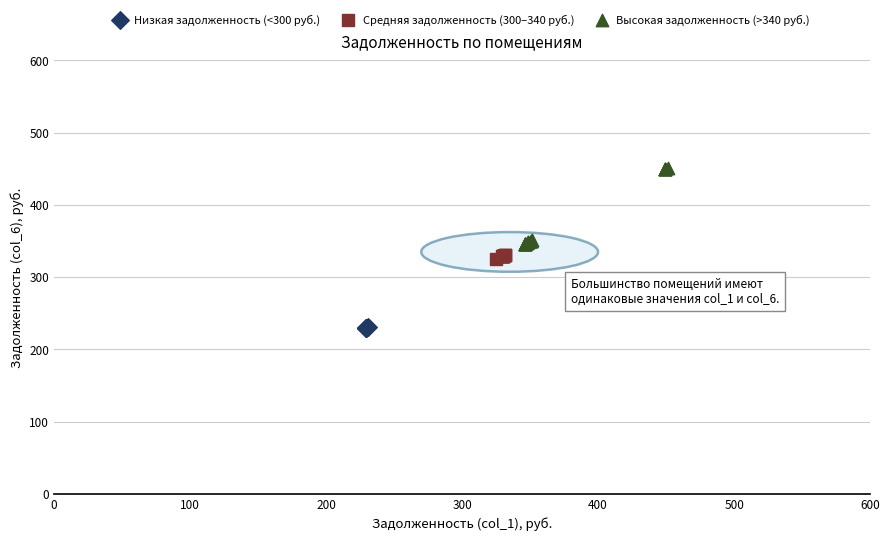

Which series contains the lowest Y value?

Низкая задолженность (<300 руб.)